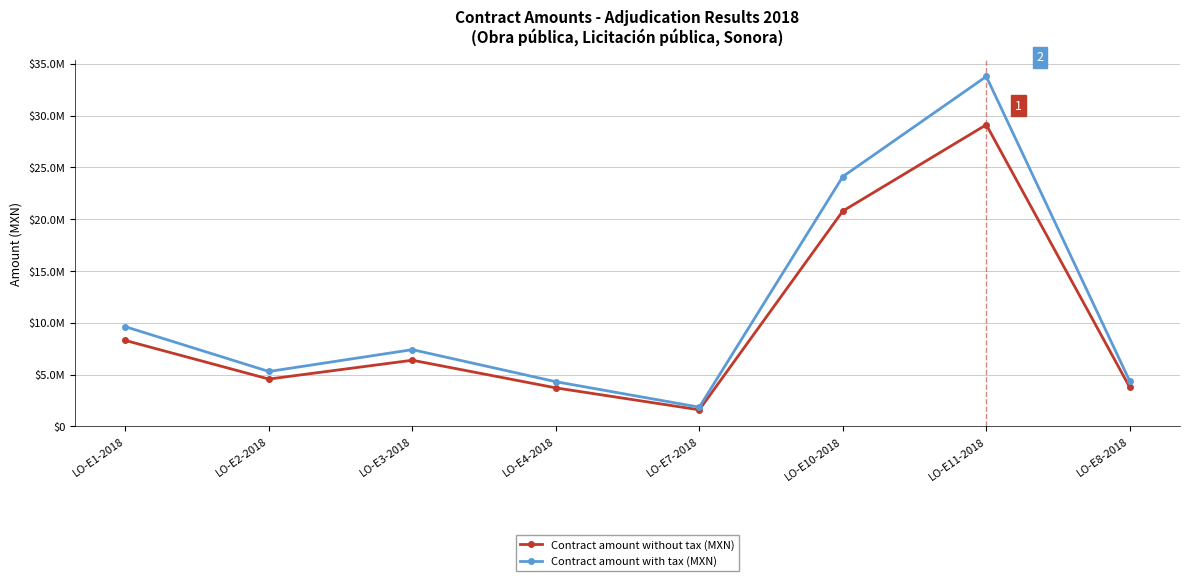

What position from the left is LO-E4-2018?

4